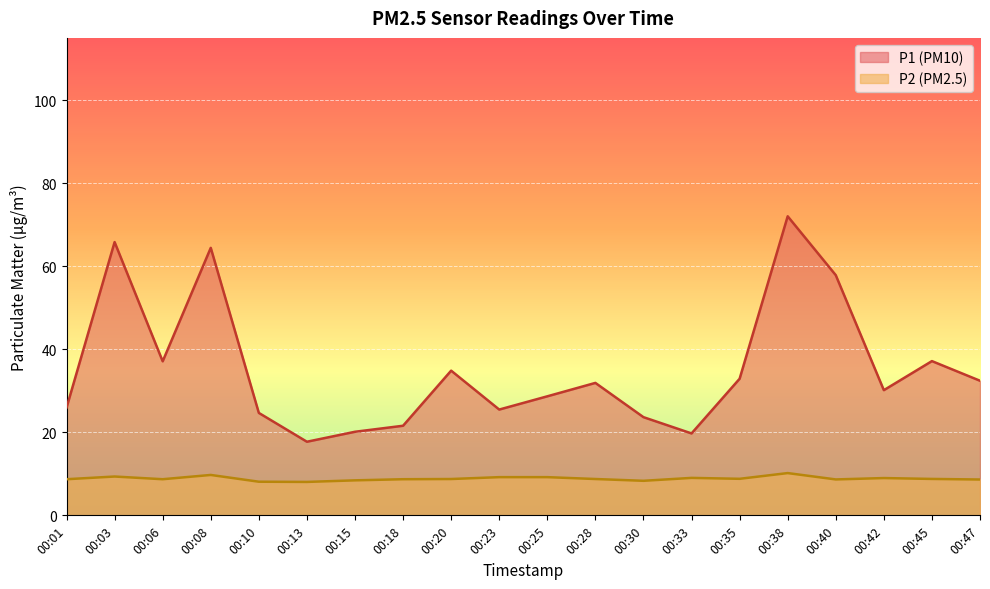

Reading right to left, transcribe all the data shown in this chart.

P1: 32.4	37.1	30.1	57.9	72.0	32.9	19.7	23.6	31.9	28.7	25.5	34.9	21.6	20.1	17.7	24.7	64.4	37.1	65.8	25.9
P2: 8.6	8.8	9.0	8.7	10.2	8.8	9.0	8.3	8.8	9.2	9.2	8.8	8.7	8.4	8.1	8.1	9.7	8.7	9.3	8.7